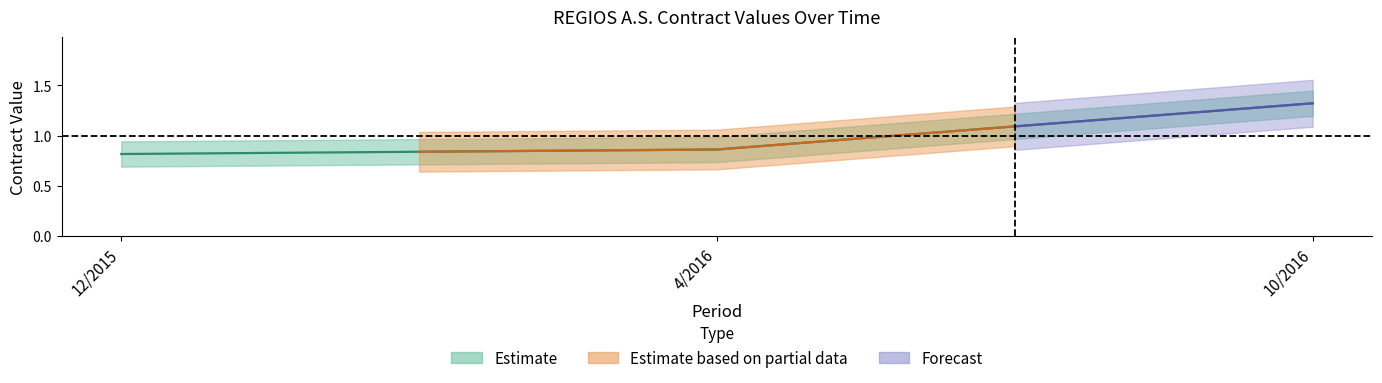

Where is the data nearest to the value 1?

4/2016